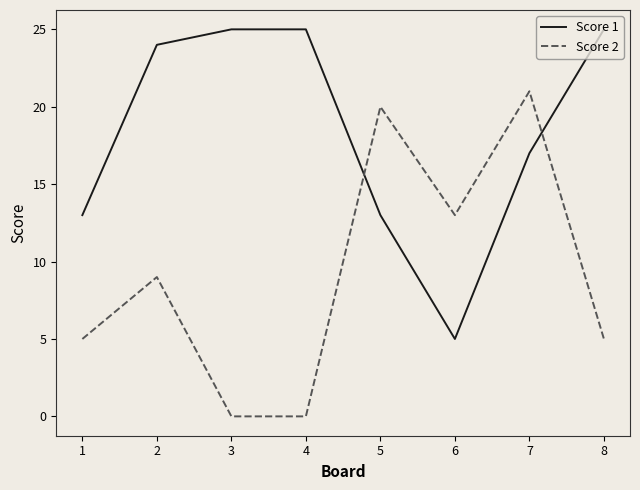

How many times do Score 1 and Score 2 cross each other?

2